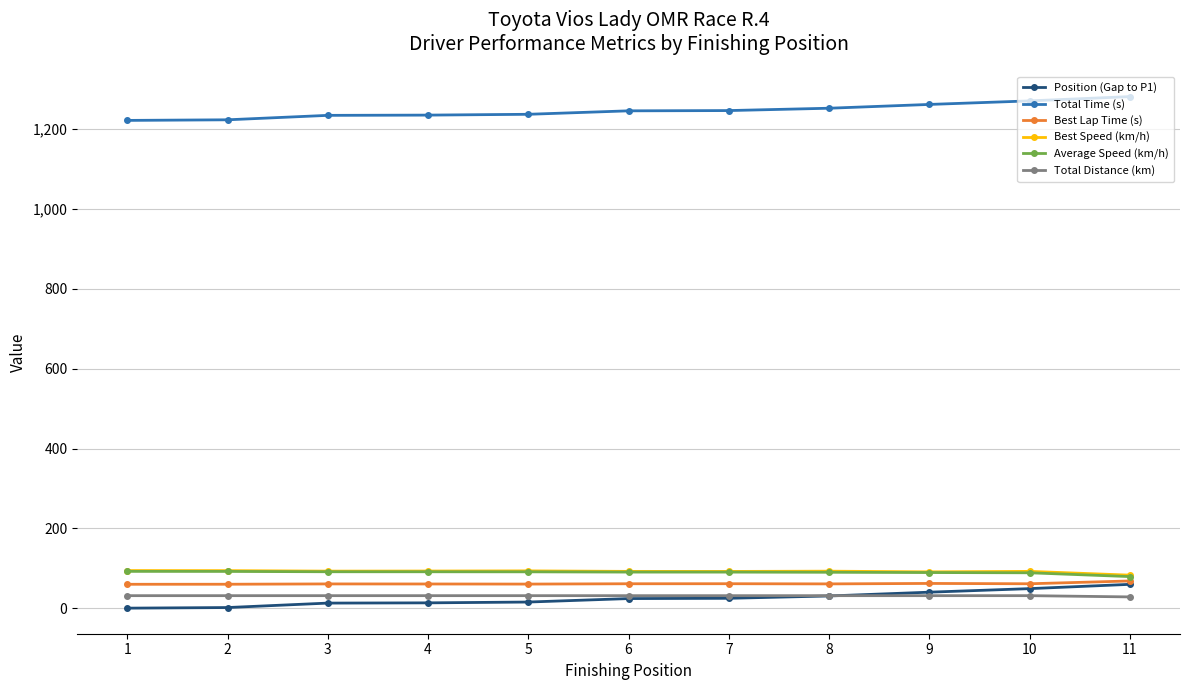

Does the chart have visible grid lines?

Yes